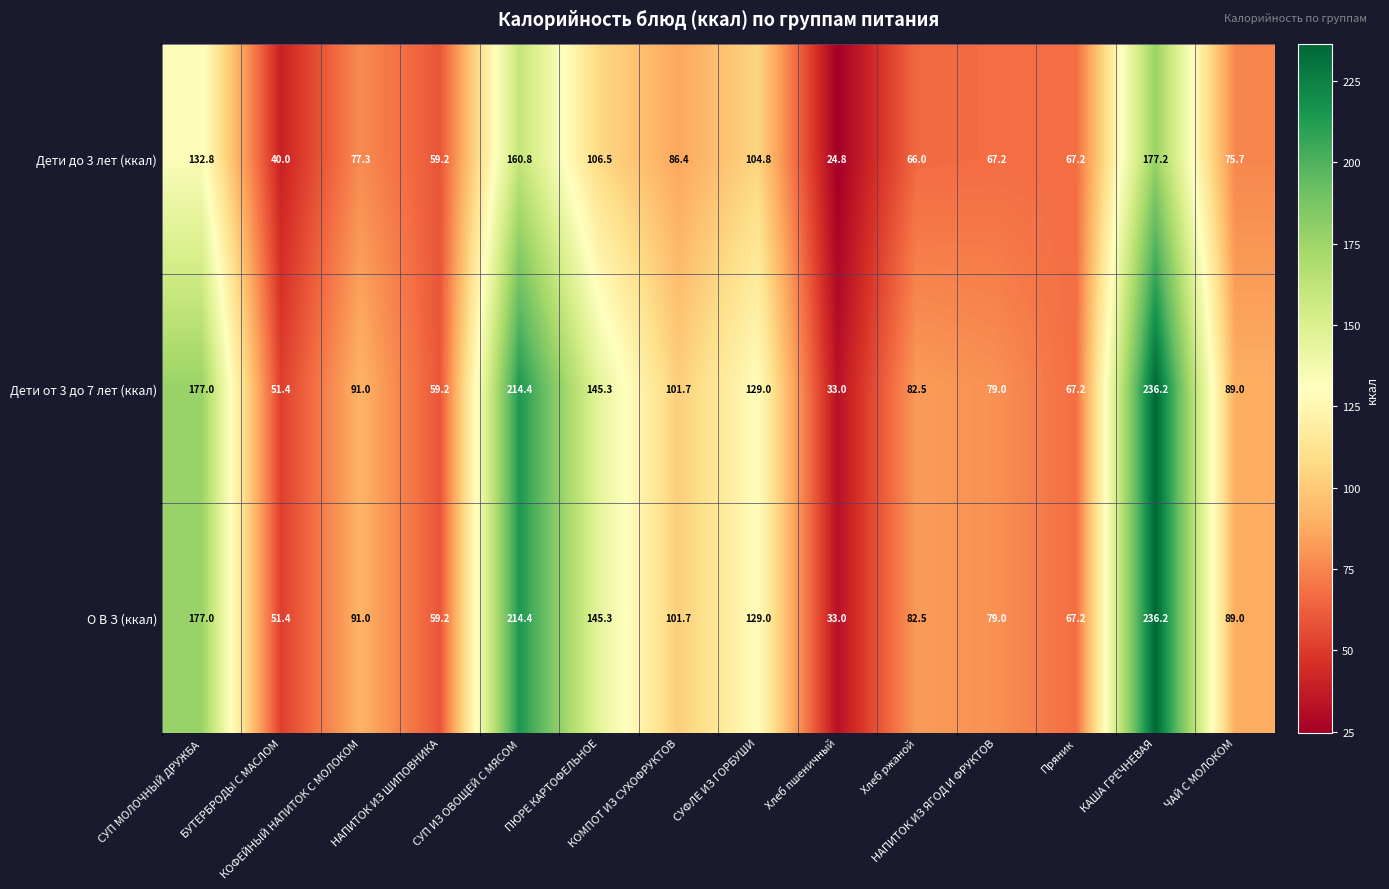

How many values in the О В З (ккал) series are below 91?

7